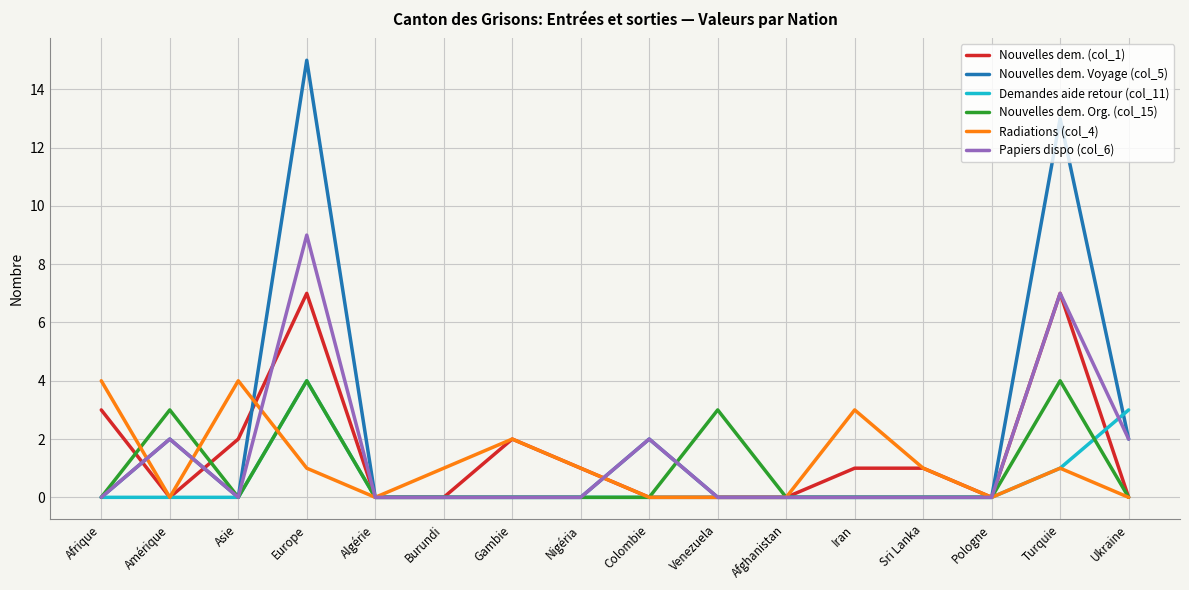

At how many categories does at least one series exceed 10?

2